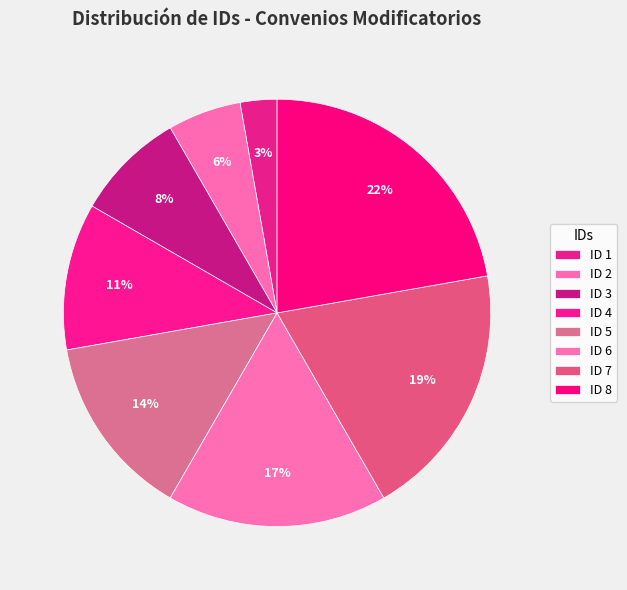

Count the number of slices in the pie.

8